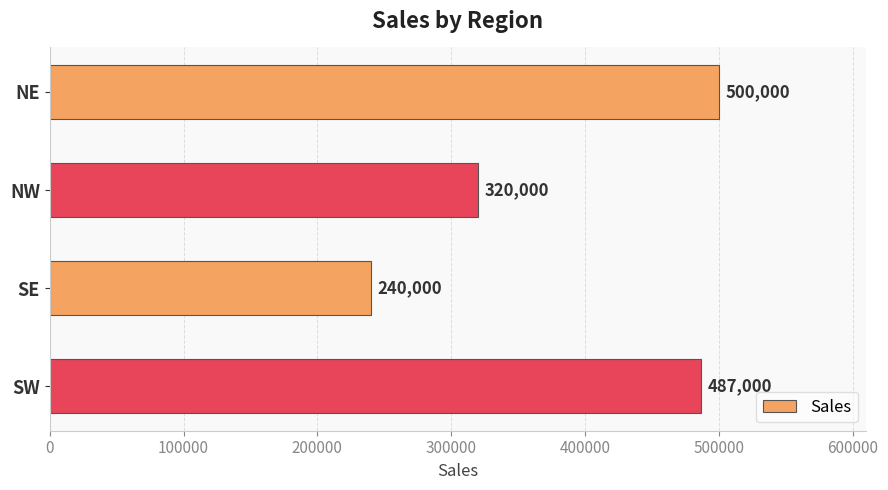

Count the number of categories in the chart.

4